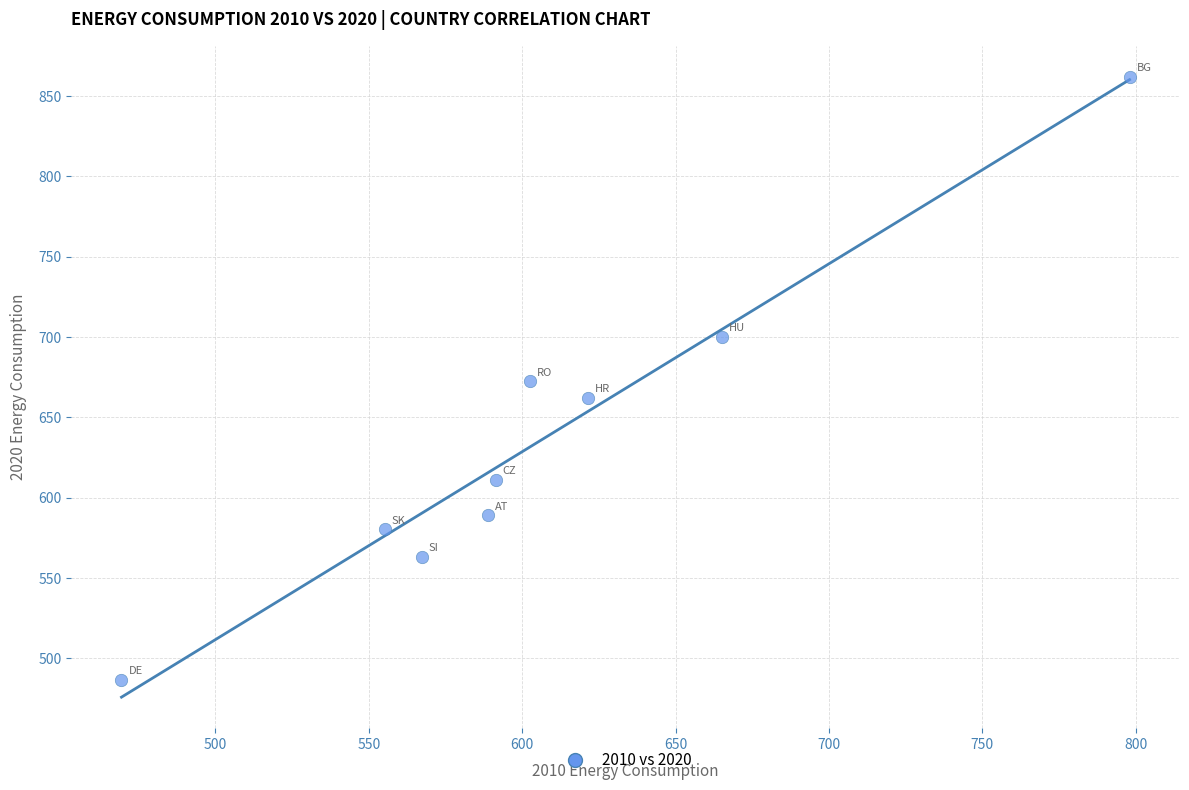

What is the range of X values (max minus min)?

328.7